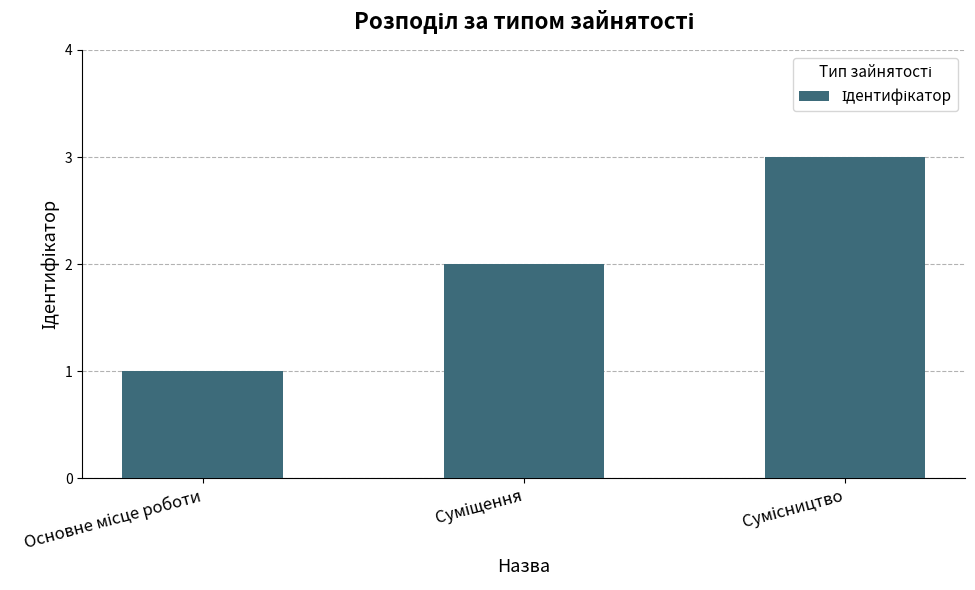

What is the smallest value displayed?

1